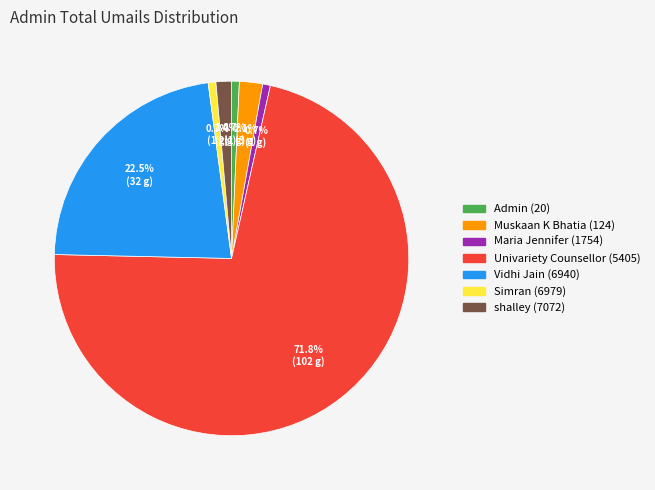

Combined, what portion of the pie is Admin (20) and Muskaan K Bhatia (124)?

2.8%